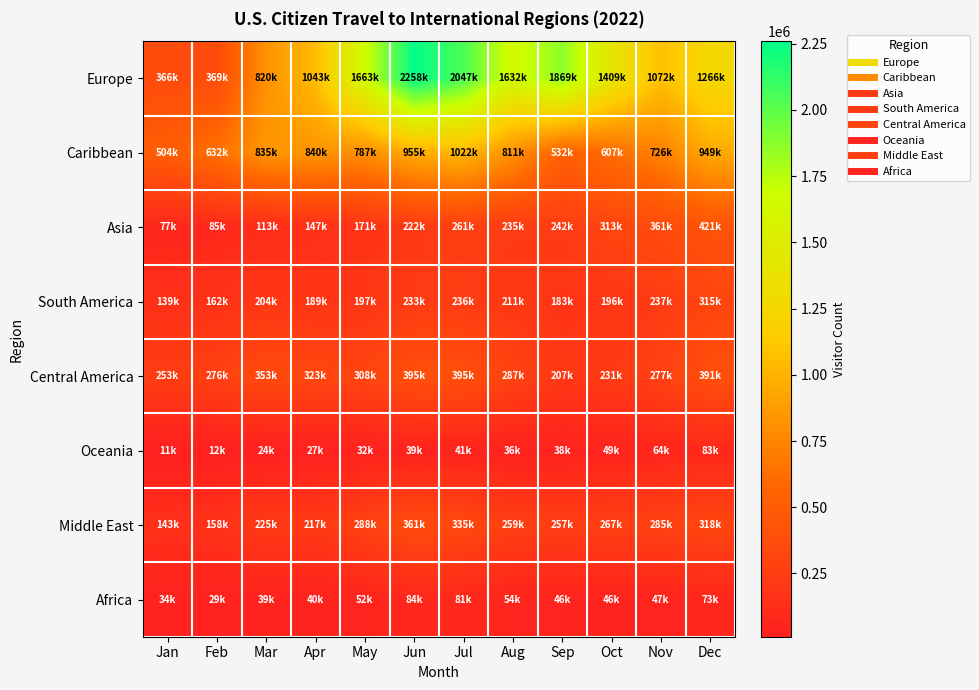

At how many categories does at least one series exceed 1555183?

5